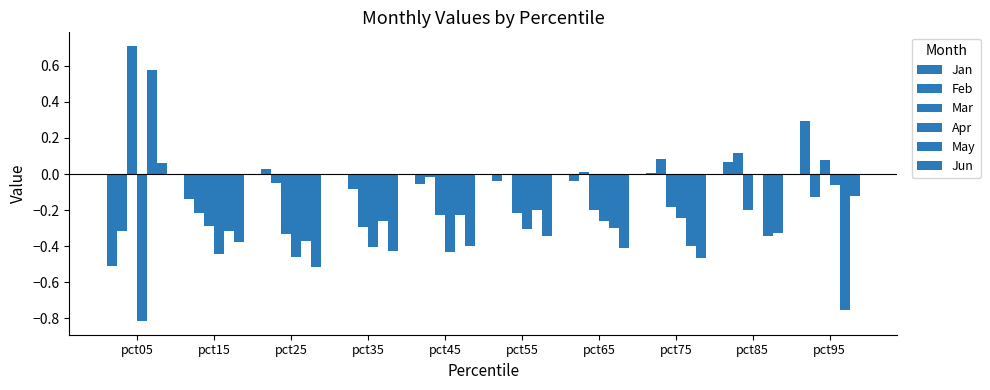

Read the Jun value at pct35.

-0.4